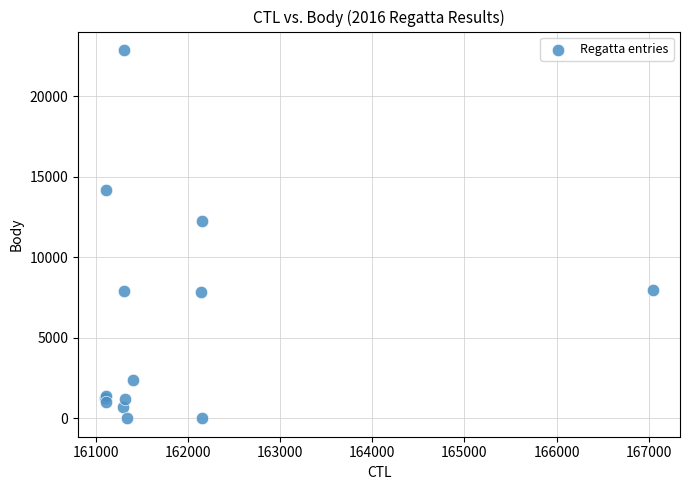

What Y value in the scatter plot is closest to 11441?

12262